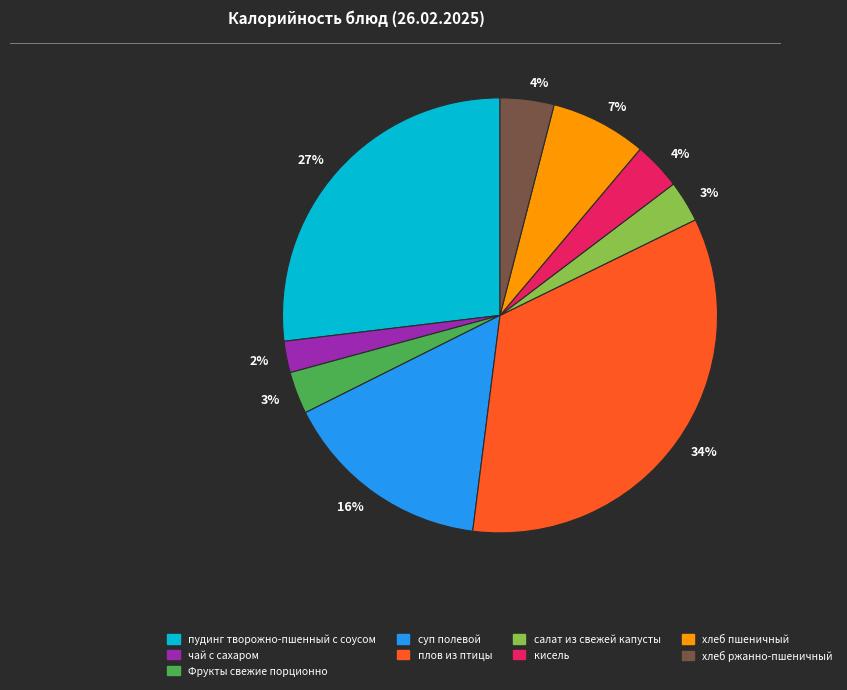

Does any single category account for the majority?

No